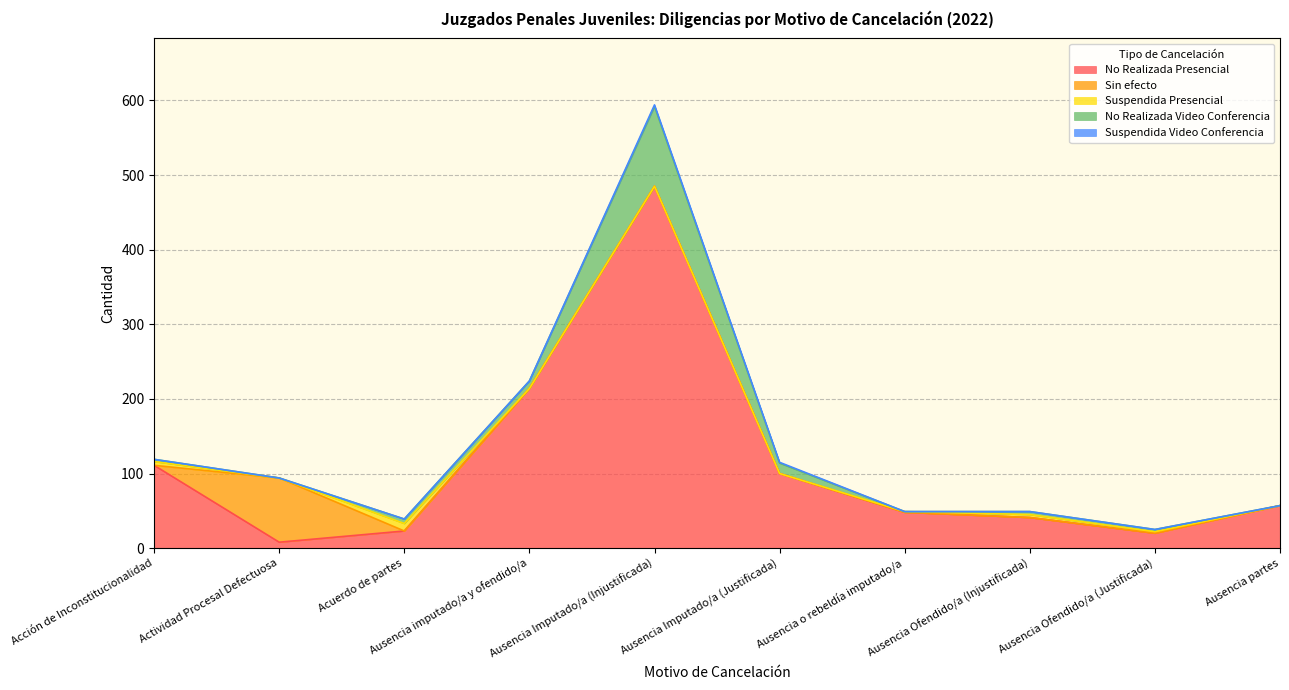

What is the label of the 3rd point from the left?

Acuerdo de partes